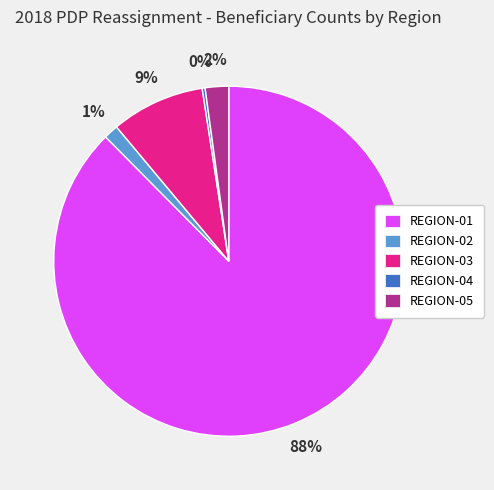

Which slice represents more than half of the pie?

REGION-01